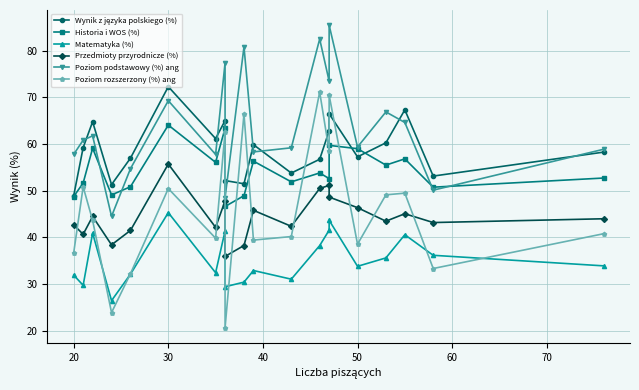

Which series has the largest total across all categories?

Poziom podstawowy (%) ang